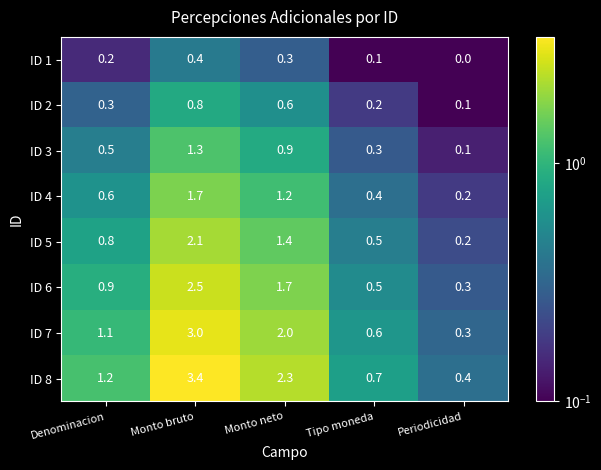

The value of ID 6 at Monto bruto is 2.5. True or false?

True